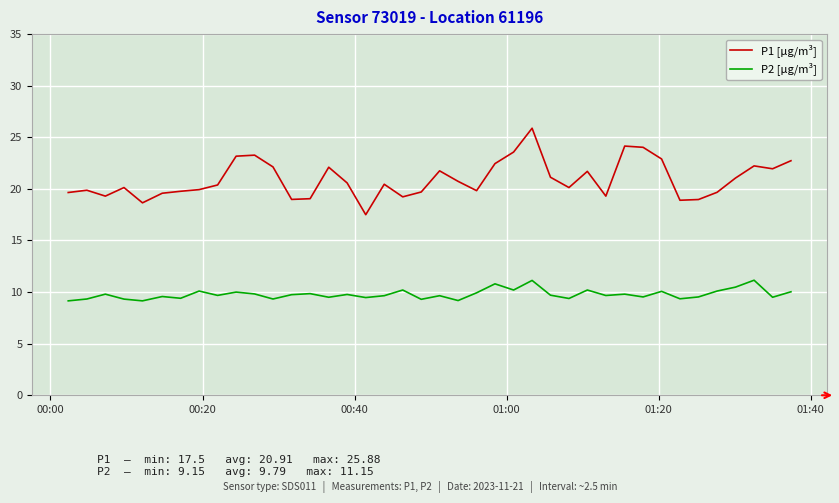

Rank the series by their average value, from highest to lowest.

P1 [µg/m³], P2 [µg/m³]